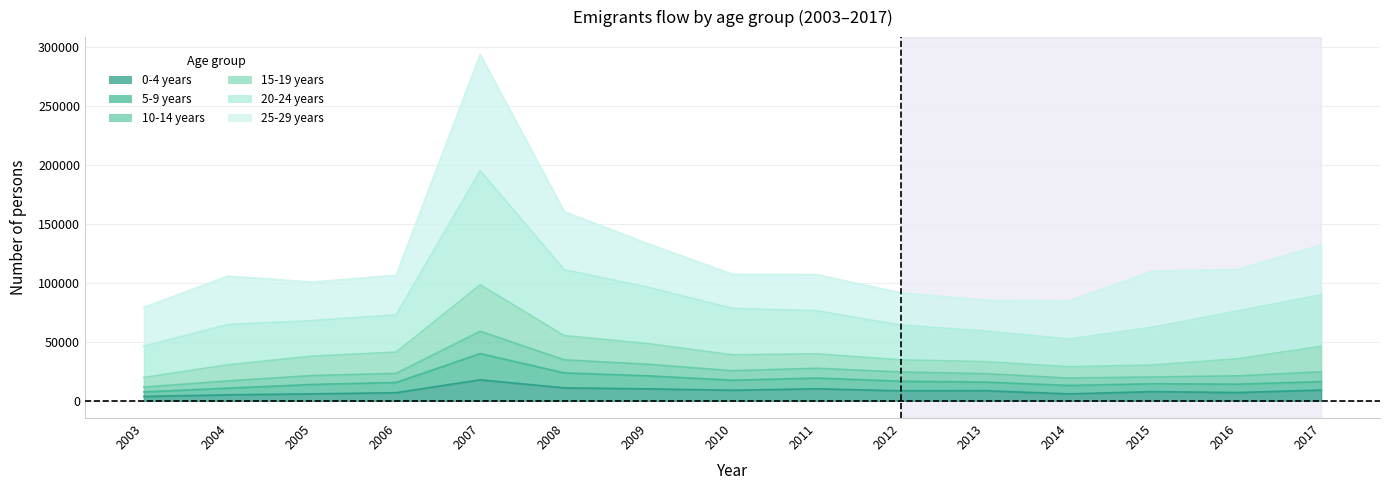

At how many categories does at least one series exceed 17913?

15